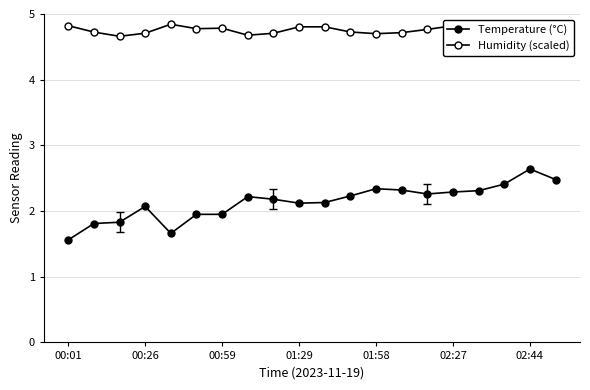

True or false: Temperature (°C) and Humidity (scaled) intersect in this chart.

False